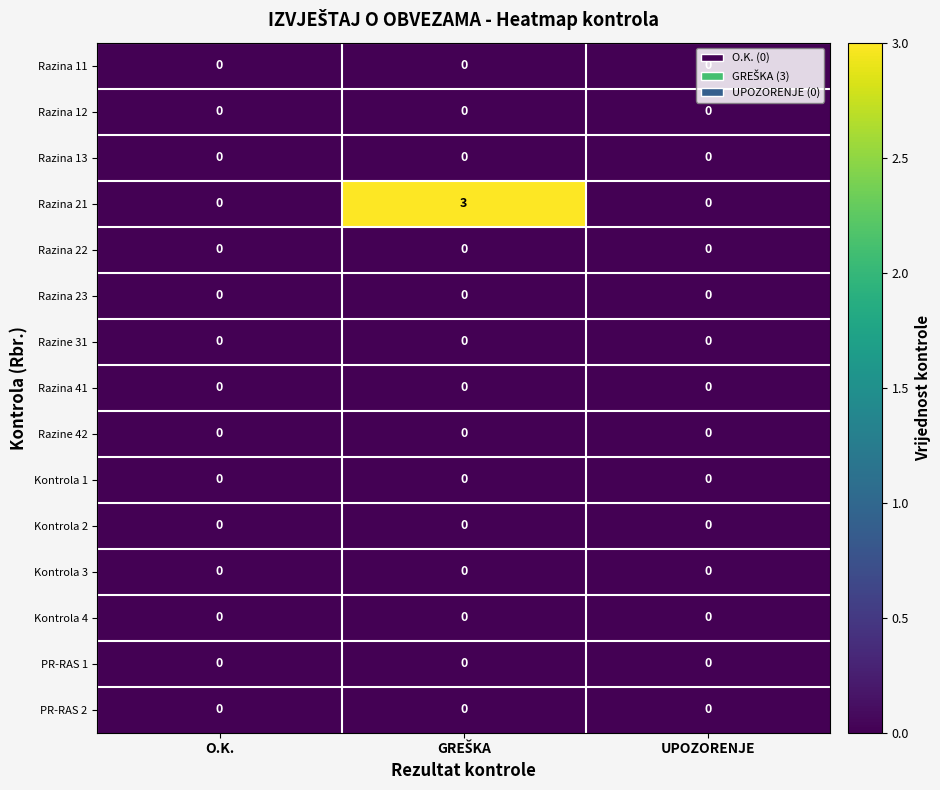

Which series has the widest spread of values?

Razina 21